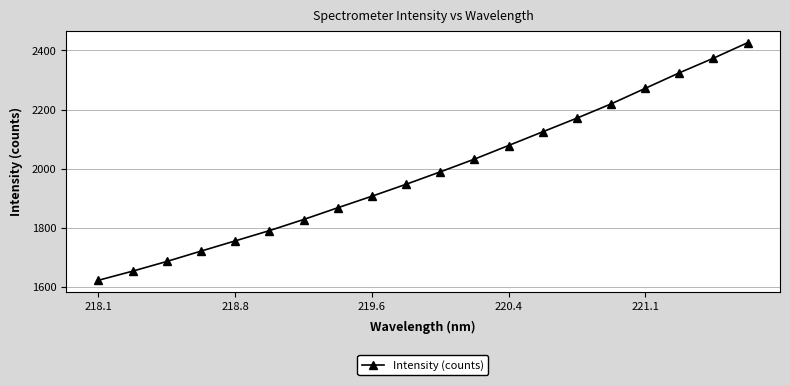

What is the value of the 2nd point from the left?

1654.0